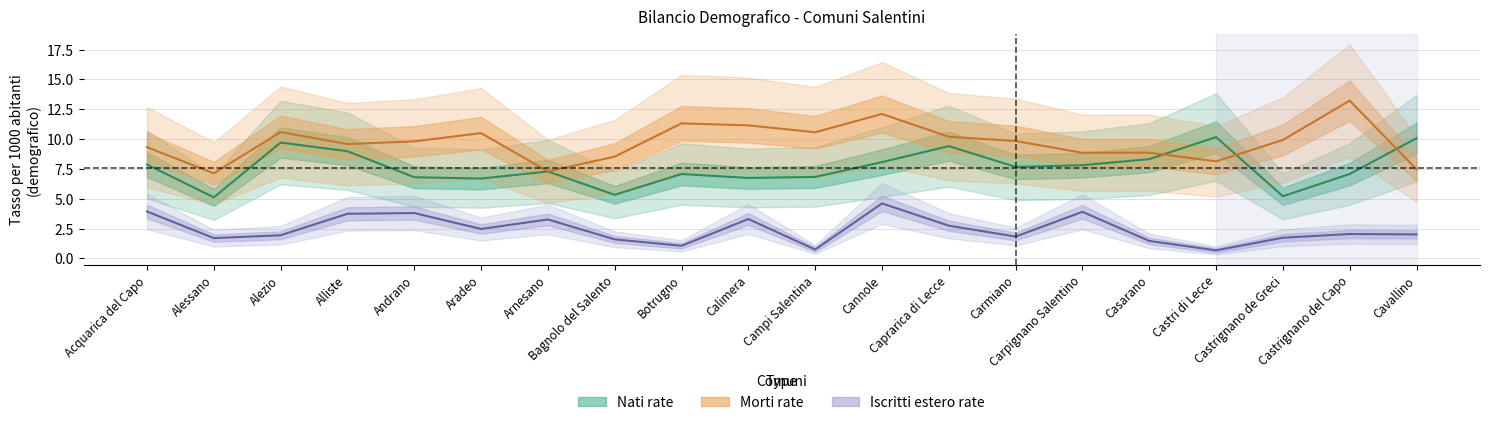

Is the value of Nati rate at Castri di Lecce greater than the value of Iscritti estero rate at Alezio?

Yes